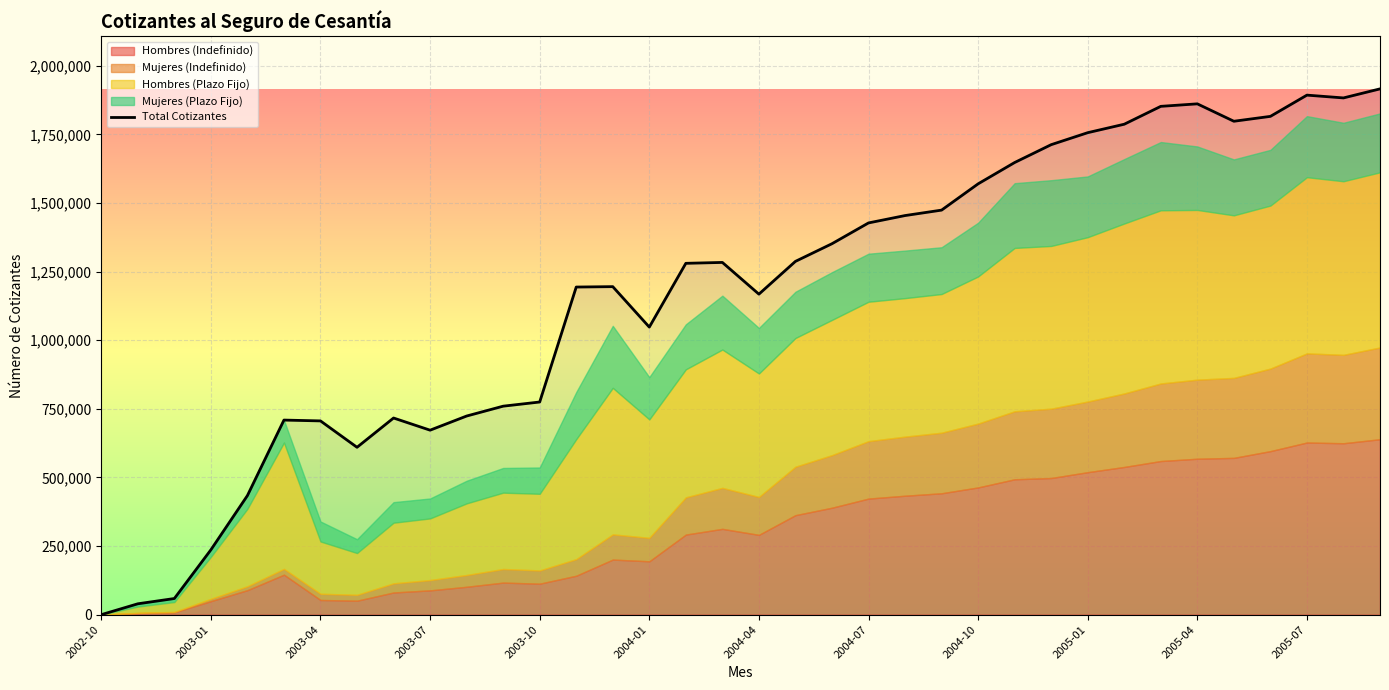

How many data points does each series have?

36